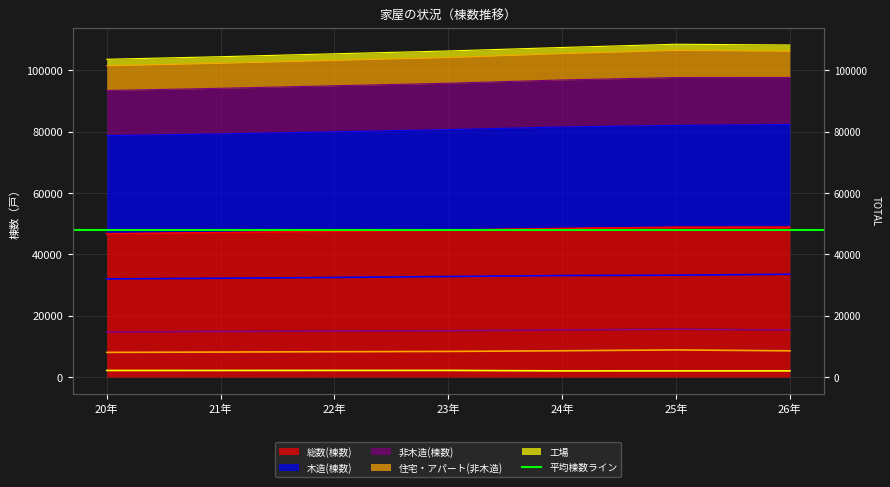

What is the lowest value of the 非木造(棟数) series?

14713